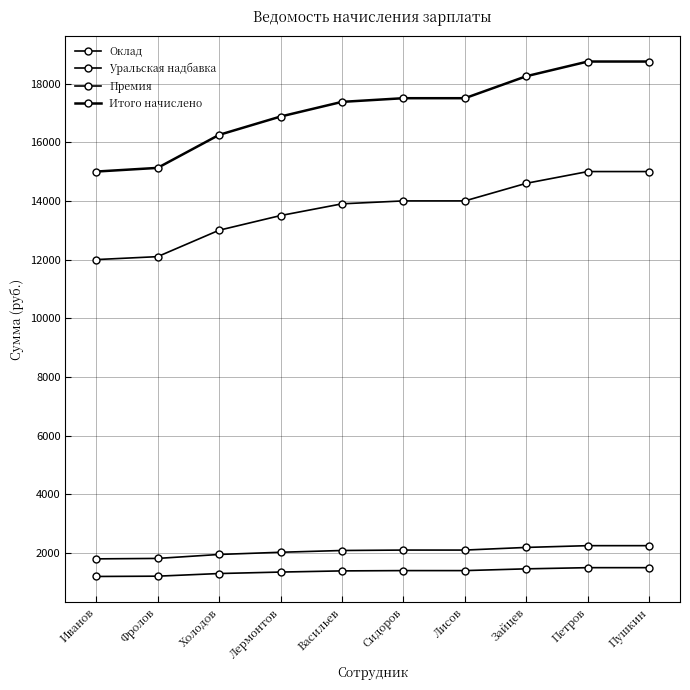

Is this an area chart (filled region under the line)?

No